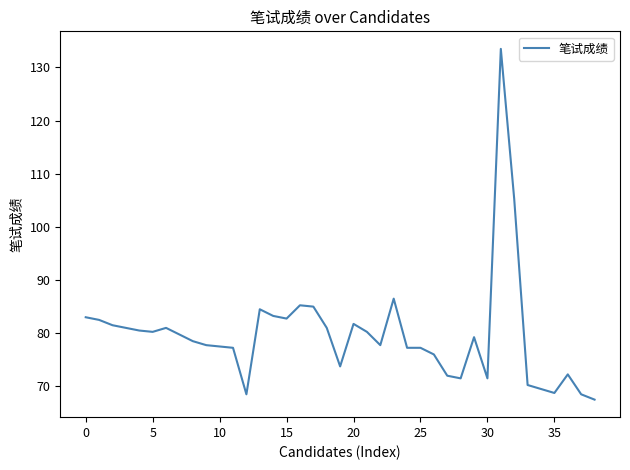

Does the chart display data point markers on the line(s)?

No